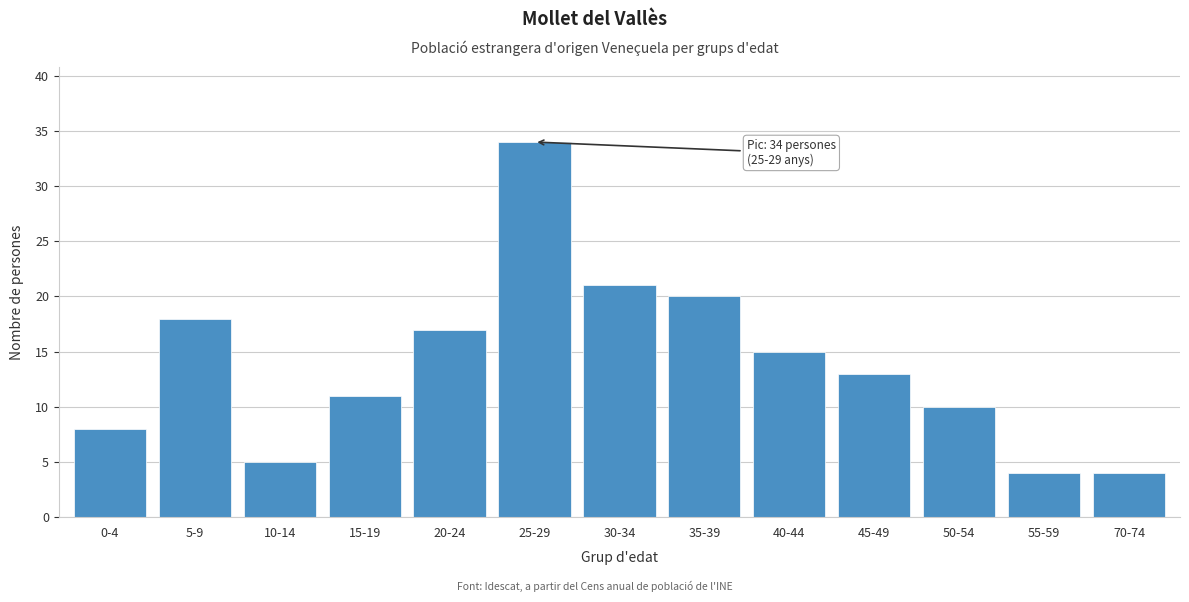

Reading left to right, extract all data points from this chart.

8	18	5	11	17	34	21	20	15	13	10	4	4